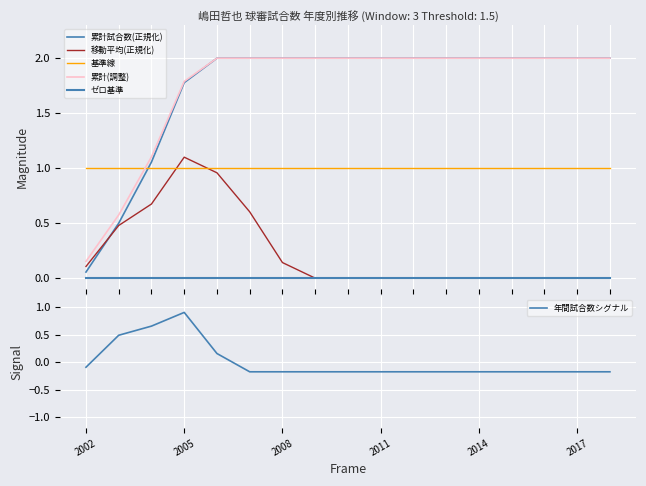

Rank the series by their maximum value, from lowest to highest.

ゼロ基準, 年間試合数シグナル, 基準線, 移動平均(正規化), 累計試合数(正規化), 累計(調整)